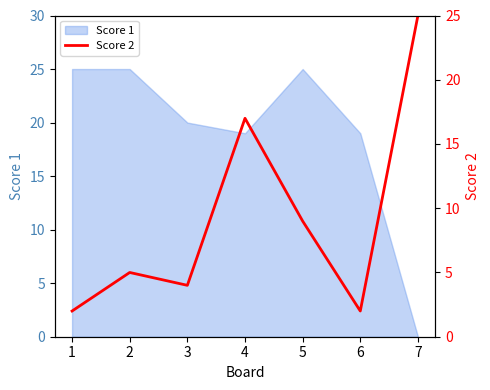

How many points are higher than both their immediate neighbors (excluding endpoints)?

2